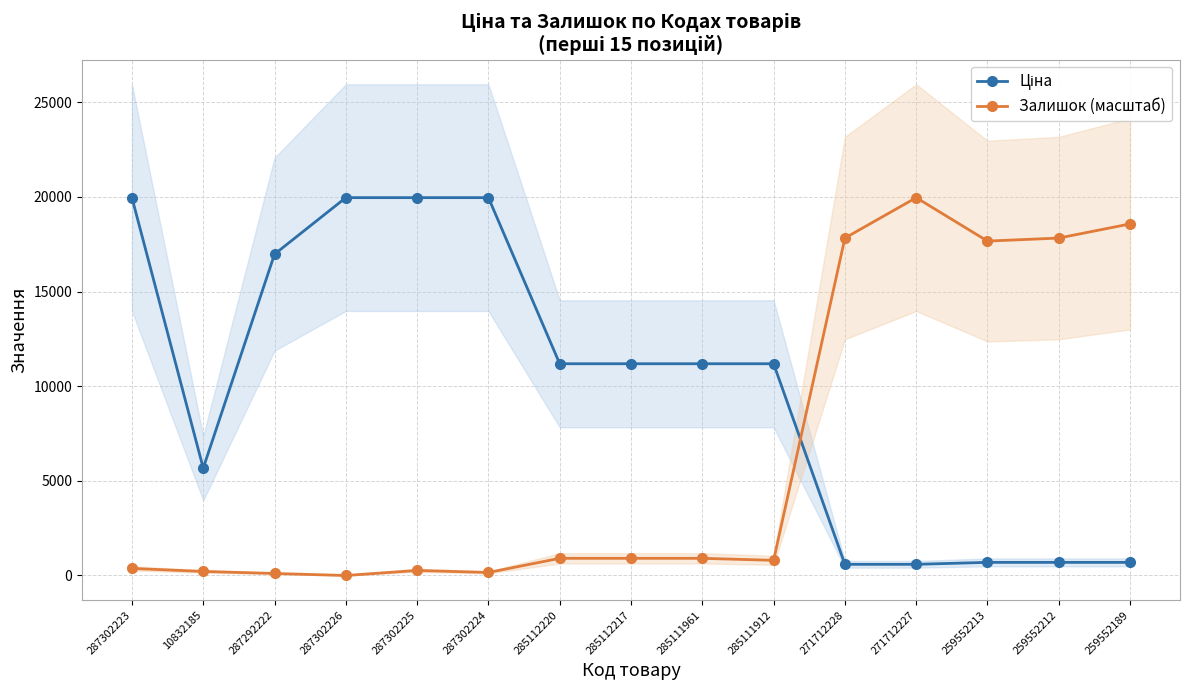

What is the approximate value of Залишок (масштаб) at 259552212?

17829.0